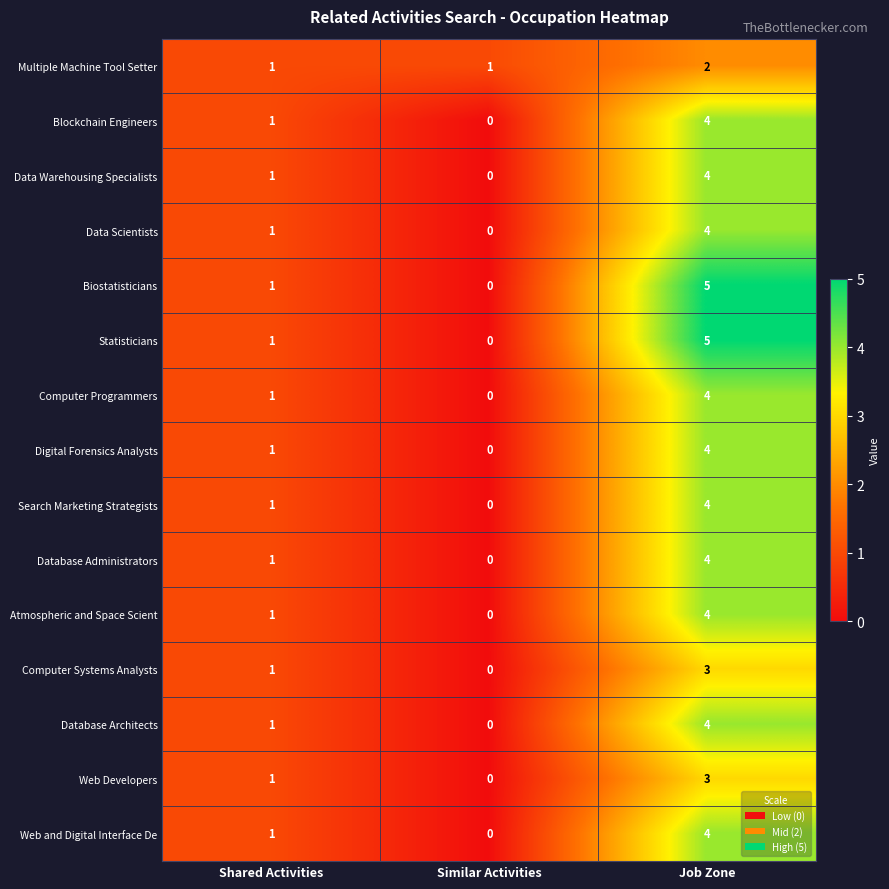

Count the number of data series in this chart.

15